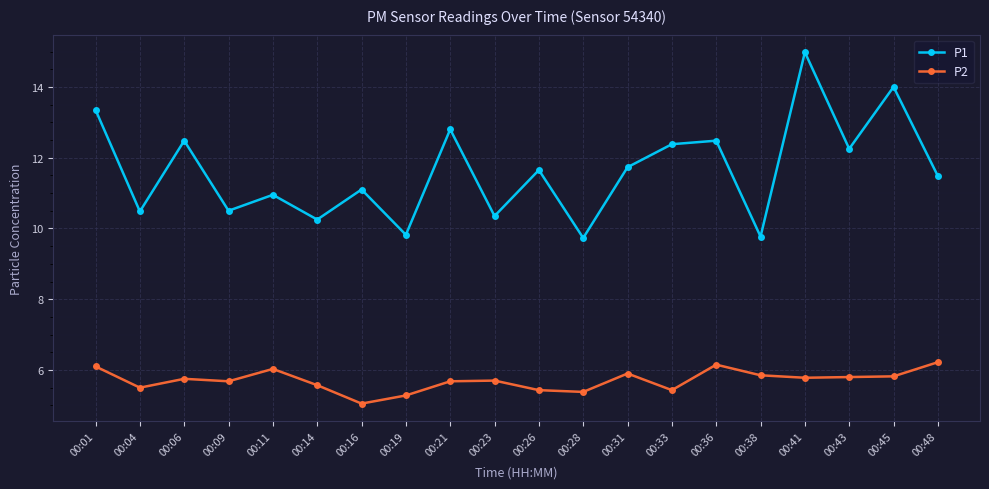

What is the maximum value shown in the chart?

15.0